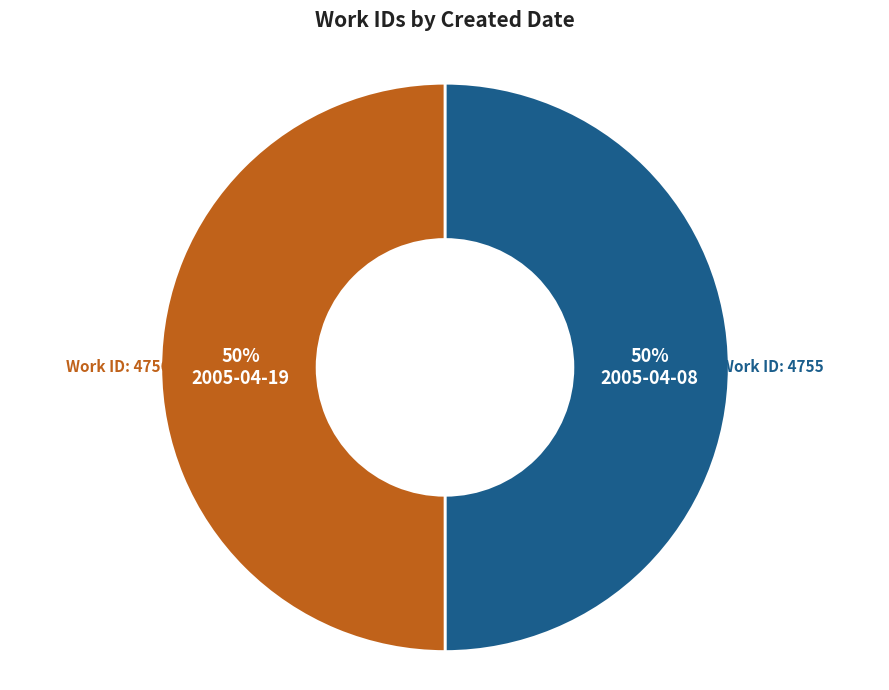

To the nearest percent, what portion does 2005-04-08 represent?

50%